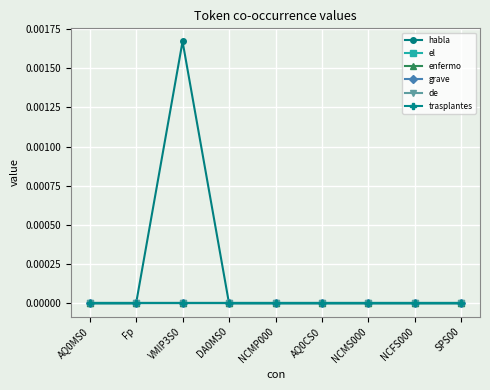

The de series shows 0.0 at NCFS000. True or false?

True